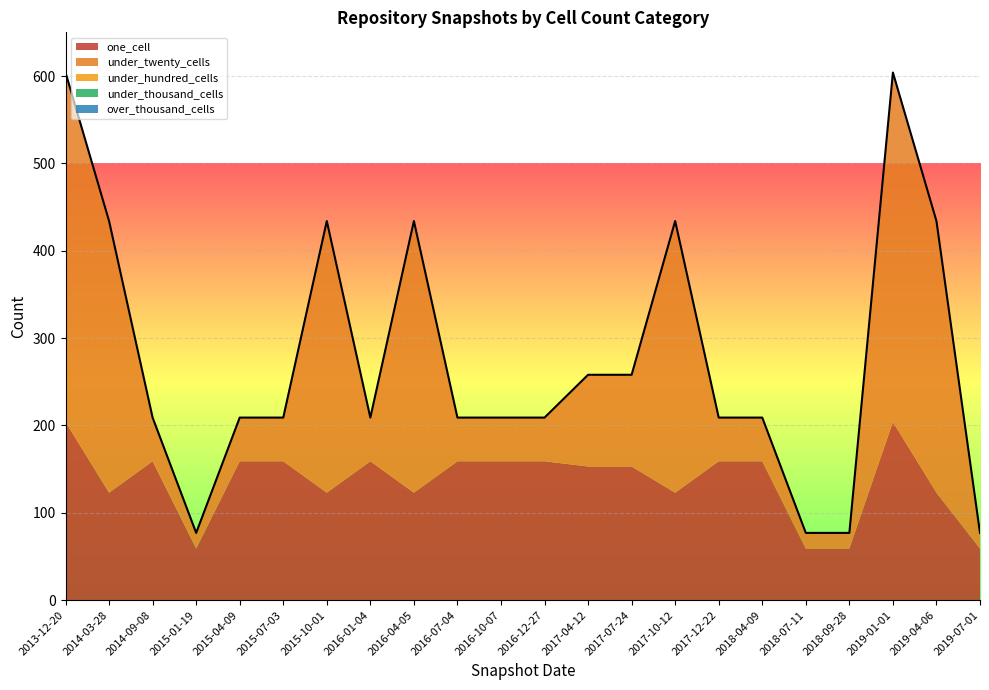

Reading left to right, list all the values displayed in this chart.

one_cell: 2013-12-20=204	2014-03-28=123	2014-09-08=159	2015-01-19=59	2015-04-09=159	2015-07-03=159	2015-10-01=123	2016-01-04=159	2016-04-05=123	2016-07-04=159	2016-10-07=159	2016-12-27=159	2017-04-12=153	2017-07-24=153	2017-10-12=123	2017-12-22=159	2018-04-09=159	2018-07-11=59	2018-09-28=59	2019-01-01=204	2019-04-06=123	2019-07-01=59
under_twenty_cells: 2013-12-20=400	2014-03-28=311	2014-09-08=50	2015-01-19=18	2015-04-09=50	2015-07-03=50	2015-10-01=311	2016-01-04=50	2016-04-05=311	2016-07-04=50	2016-10-07=50	2016-12-27=50	2017-04-12=105	2017-07-24=105	2017-10-12=311	2017-12-22=50	2018-04-09=50	2018-07-11=18	2018-09-28=18	2019-01-01=400	2019-04-06=311	2019-07-01=18
under_hundred_cells: 2013-12-20=0	2014-03-28=0	2014-09-08=0	2015-01-19=0	2015-04-09=0	2015-07-03=0	2015-10-01=0	2016-01-04=0	2016-04-05=0	2016-07-04=0	2016-10-07=0	2016-12-27=0	2017-04-12=0	2017-07-24=0	2017-10-12=0	2017-12-22=0	2018-04-09=0	2018-07-11=0	2018-09-28=0	2019-01-01=0	2019-04-06=0	2019-07-01=0
under_thousand_cells: 2013-12-20=0	2014-03-28=0	2014-09-08=0	2015-01-19=0	2015-04-09=0	2015-07-03=0	2015-10-01=0	2016-01-04=0	2016-04-05=0	2016-07-04=0	2016-10-07=0	2016-12-27=0	2017-04-12=0	2017-07-24=0	2017-10-12=0	2017-12-22=0	2018-04-09=0	2018-07-11=0	2018-09-28=0	2019-01-01=0	2019-04-06=0	2019-07-01=0
over_thousand_cells: 2013-12-20=0	2014-03-28=0	2014-09-08=0	2015-01-19=0	2015-04-09=0	2015-07-03=0	2015-10-01=0	2016-01-04=0	2016-04-05=0	2016-07-04=0	2016-10-07=0	2016-12-27=0	2017-04-12=0	2017-07-24=0	2017-10-12=0	2017-12-22=0	2018-04-09=0	2018-07-11=0	2018-09-28=0	2019-01-01=0	2019-04-06=0	2019-07-01=0